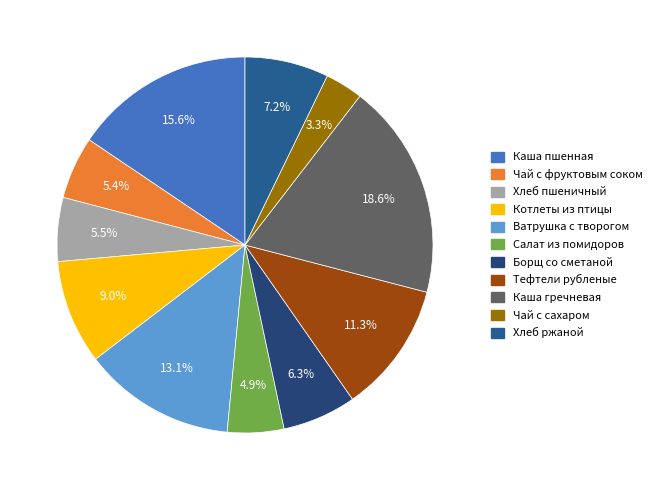

Approximately how many times larger is the value at Чай с фруктовым соком compared to Котлеты из птицы?

0.6